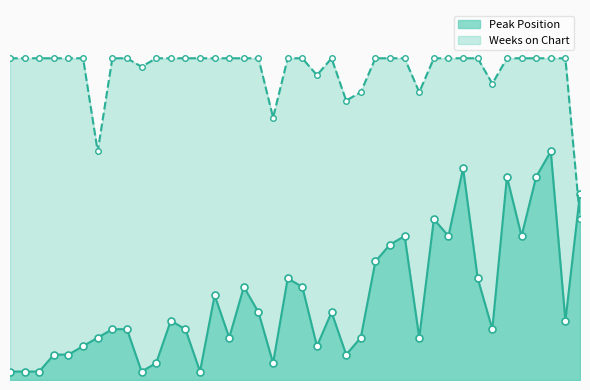

At how many categories does at least one series exceed 15?

40